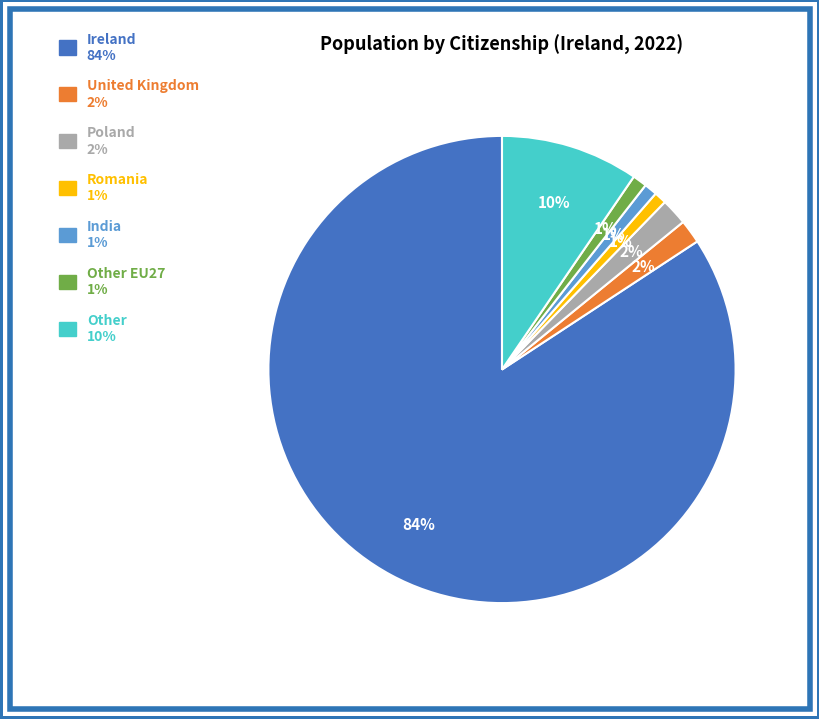

Is there a majority slice in this chart?

Yes